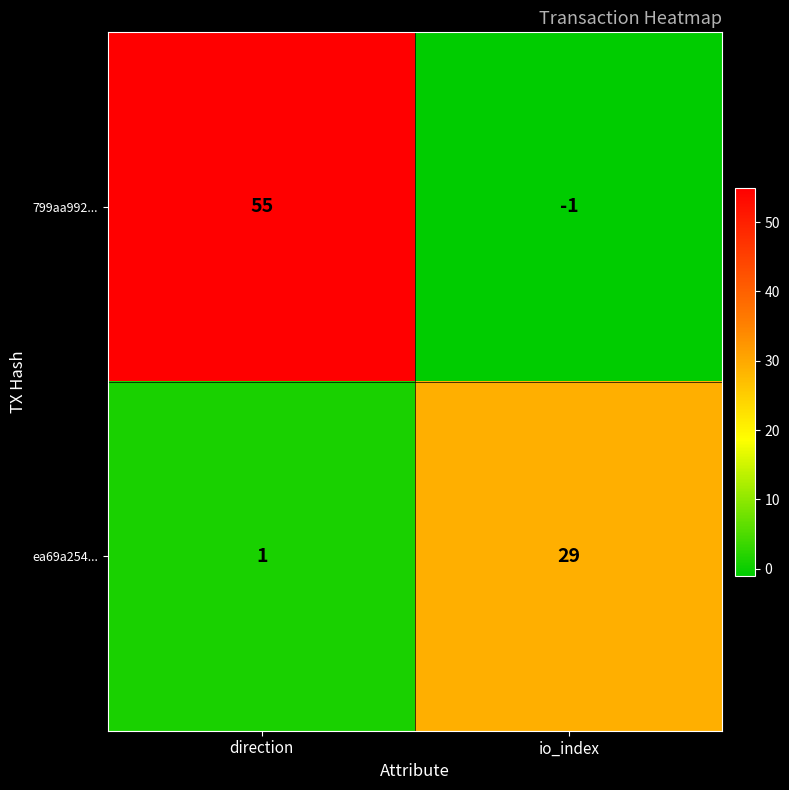

What is the difference between the maximum and minimum values in the 799aa992... series?

56